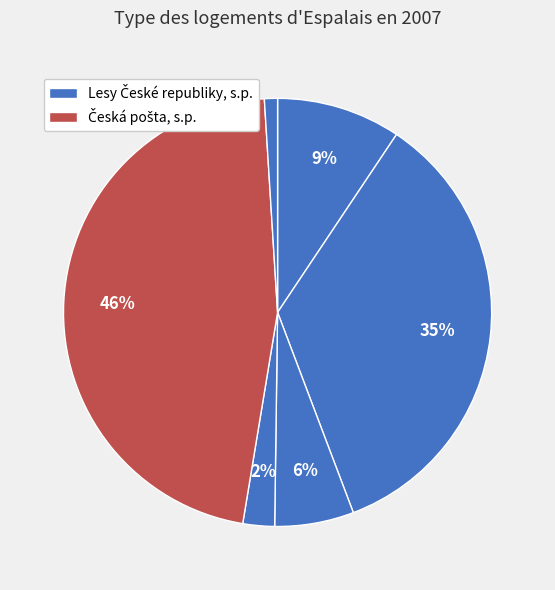

How many segments does this pie chart have?

6